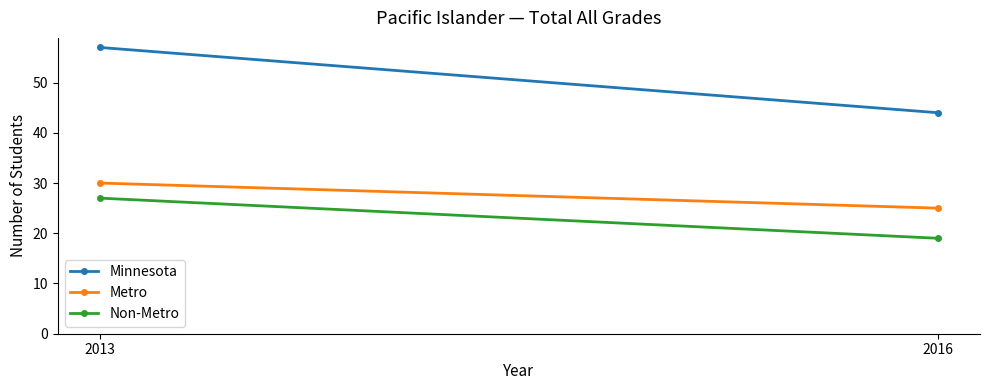

How many data points in Minnesota are less than 57?

1